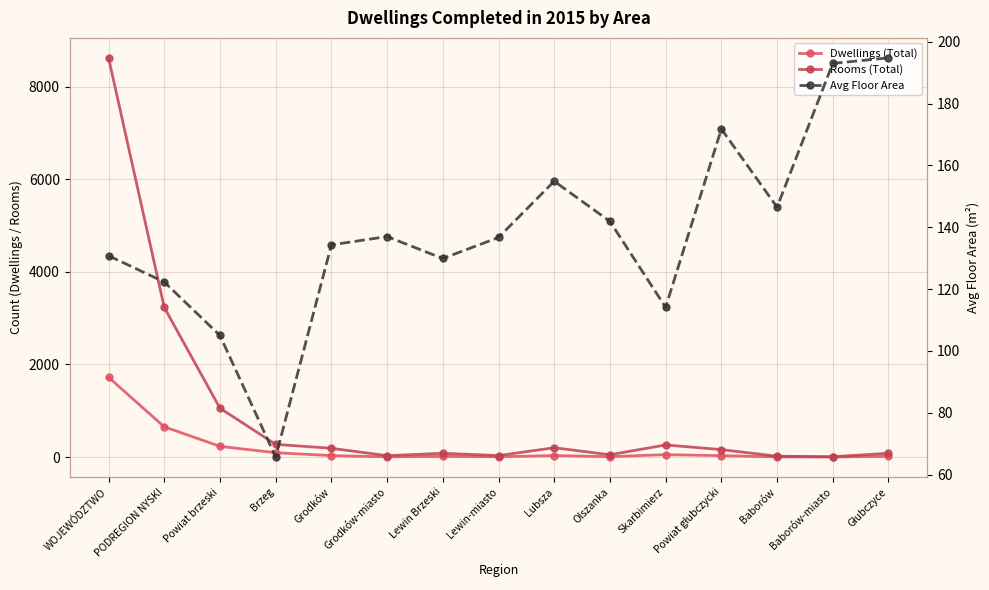

Does the chart display data point markers on the line(s)?

Yes